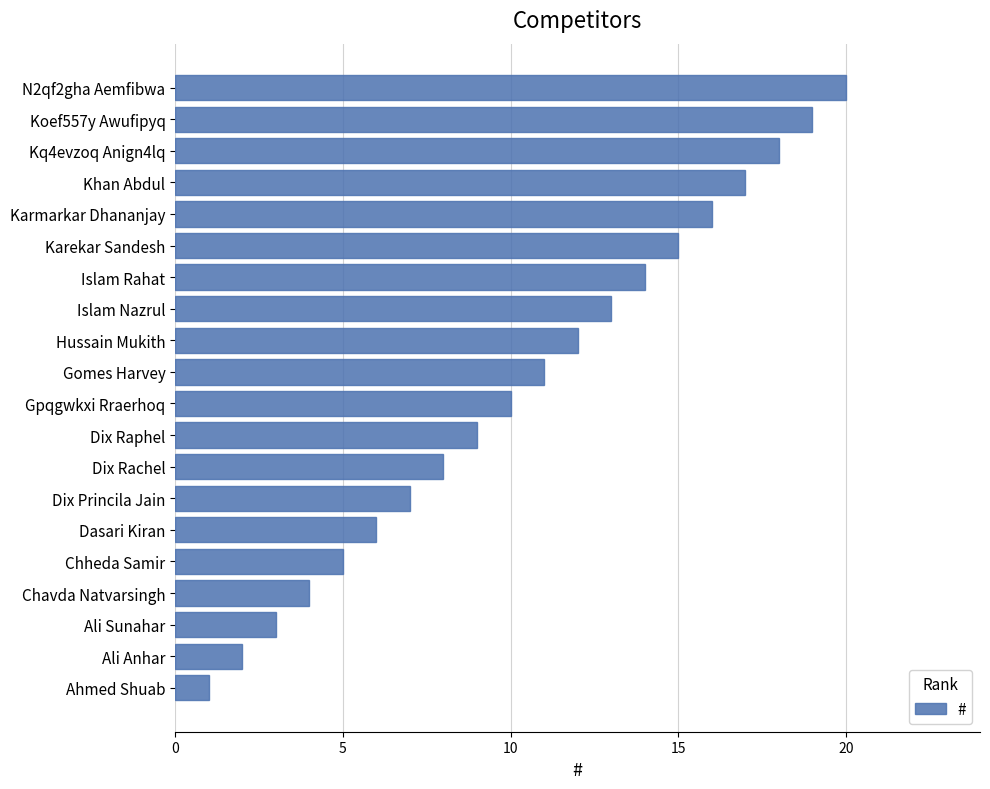

Rank the categories by value from highest to lowest.

N2qf2gha Aemfibwa, Koef557y Awufipyq, Kq4evzoq Anign4lq, Khan Abdul, Karmarkar Dhananjay, Karekar Sandesh, Islam Rahat, Islam Nazrul, Hussain Mukith, Gomes Harvey, Gpqgwkxi Rraerhoq, Dix Raphel, Dix Rachel, Dix Princila Jain, Dasari Kiran, Chheda Samir, Chavda Natvarsingh, Ali Sunahar, Ali Anhar, Ahmed Shuab